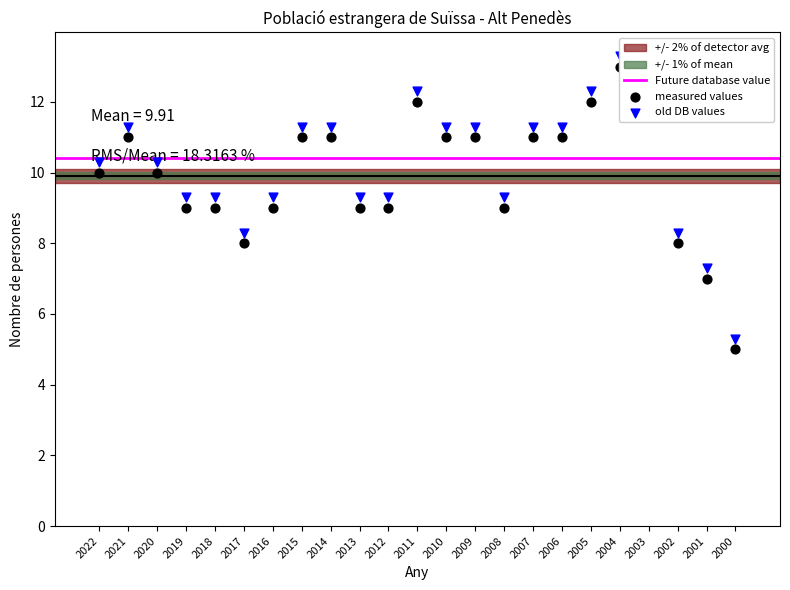

What is the change in value from 2021 to 2000?

-6.0